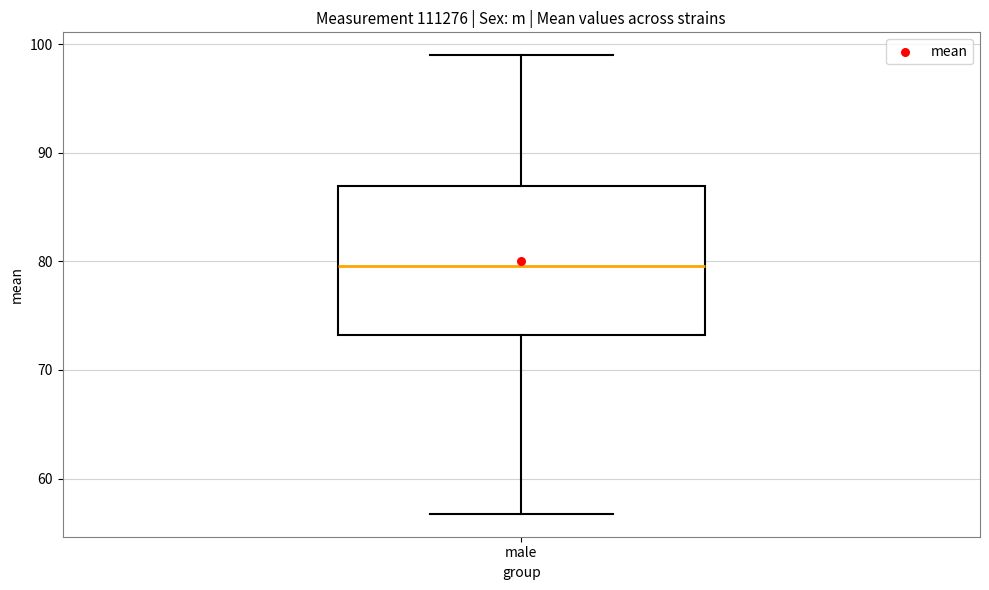

Transcribe this box plot: give where the median line is, the range the box spans, and where the two whiskers end, as read against the y-axis. The values are not printed on the chart, so give them approximately, as read against the axis.

median 80, box 73 to 87, whiskers 57 to 99